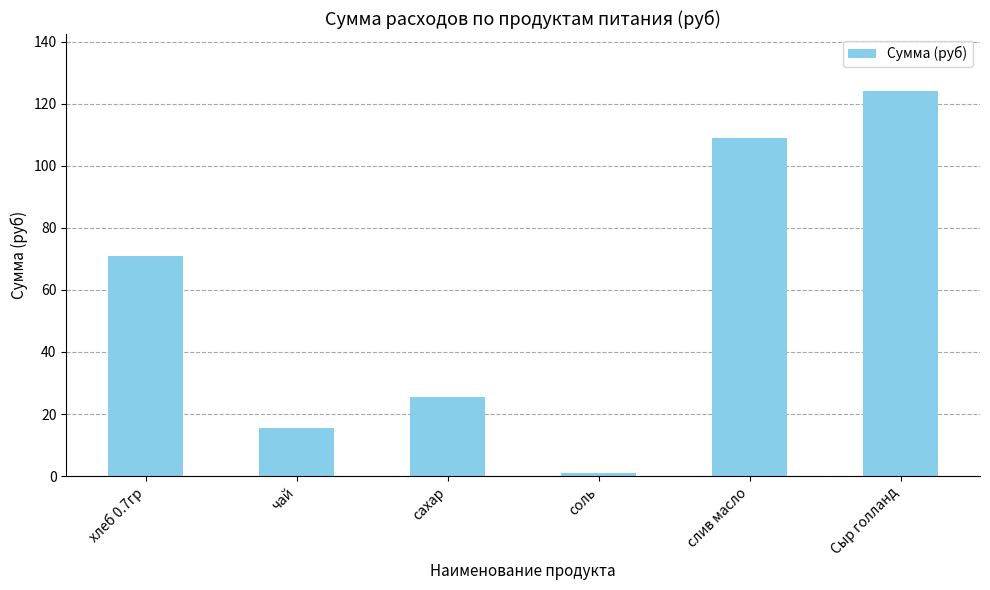

What is the label of the 1st bar from the right?

Сыр голланд